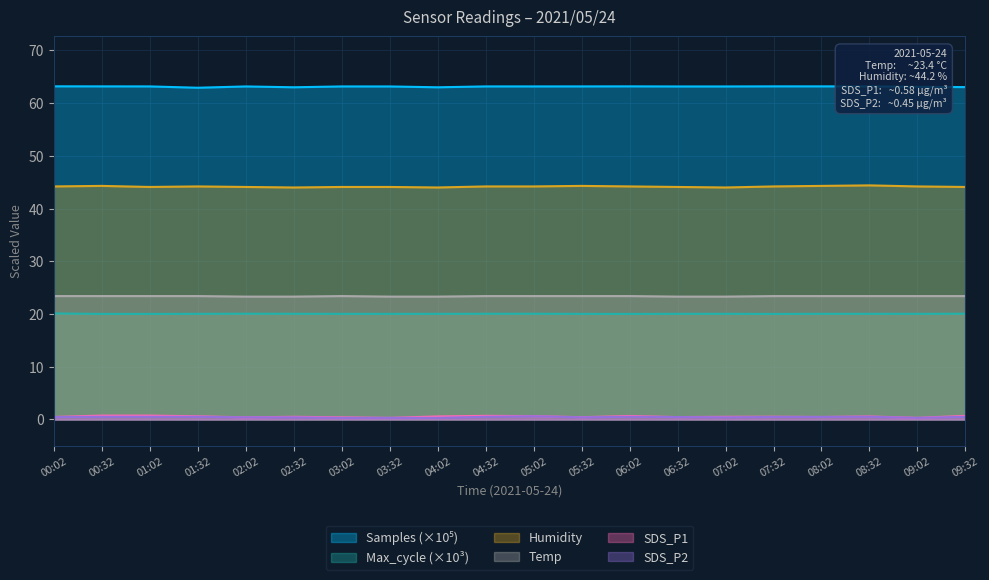

What is the difference between the second highest and minimum values in the SDS_P2 series?

0.2